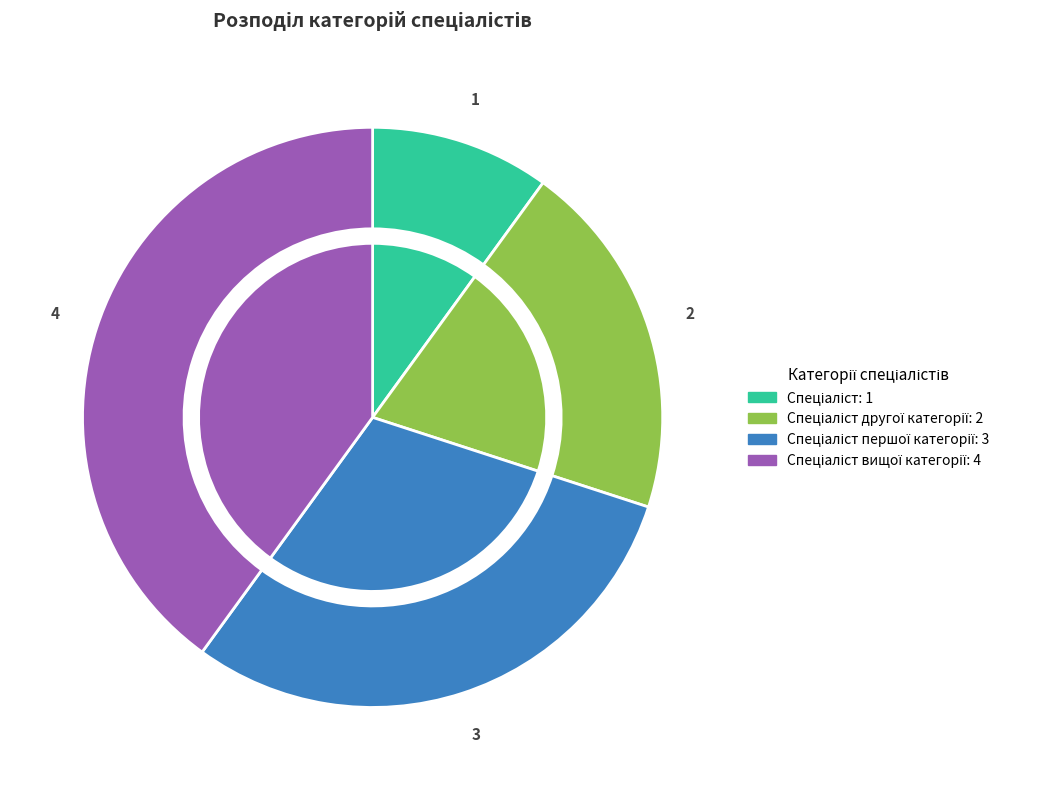

What is the largest slice in the pie chart?

Спеціаліст вищої категорії